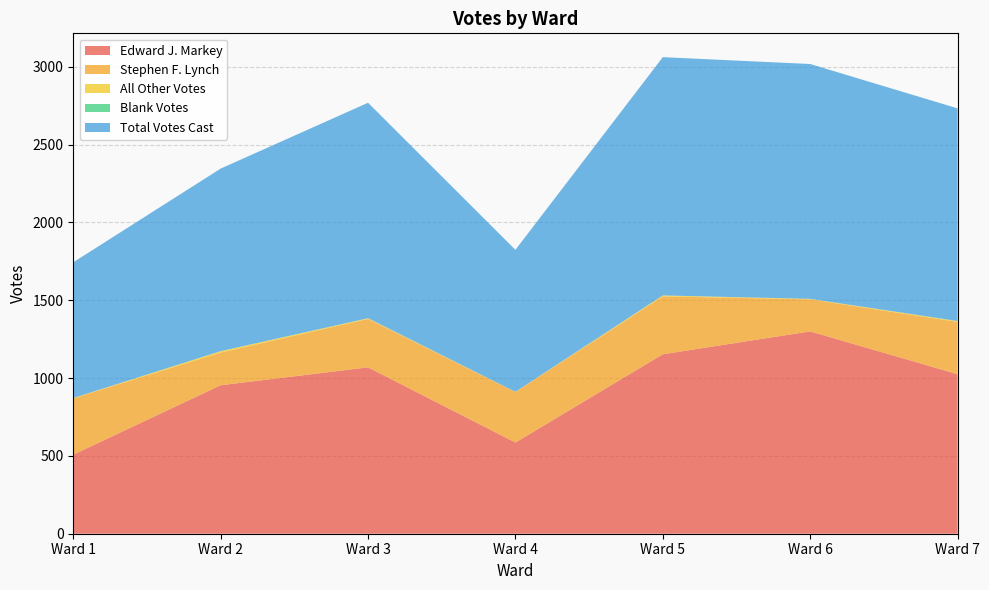

Reading left to right, extract all data points from this chart.

Edward J. Markey: Ward 1=508	Ward 2=954	Ward 3=1069	Ward 4=586	Ward 5=1153	Ward 6=1300	Ward 7=1025
Stephen F. Lynch: Ward 1=362	Ward 2=210	Ward 3=311	Ward 4=325	Ward 5=372	Ward 6=206	Ward 7=336
All Other Votes: Ward 1=2	Ward 2=9	Ward 3=4	Ward 4=1	Ward 5=6	Ward 6=3	Ward 7=5
Blank Votes: Ward 1=0	Ward 2=0	Ward 3=1	Ward 4=0	Ward 5=0	Ward 6=0	Ward 7=1
Total Votes Cast: Ward 1=872	Ward 2=1173	Ward 3=1384	Ward 4=912	Ward 5=1531	Ward 6=1509	Ward 7=1366